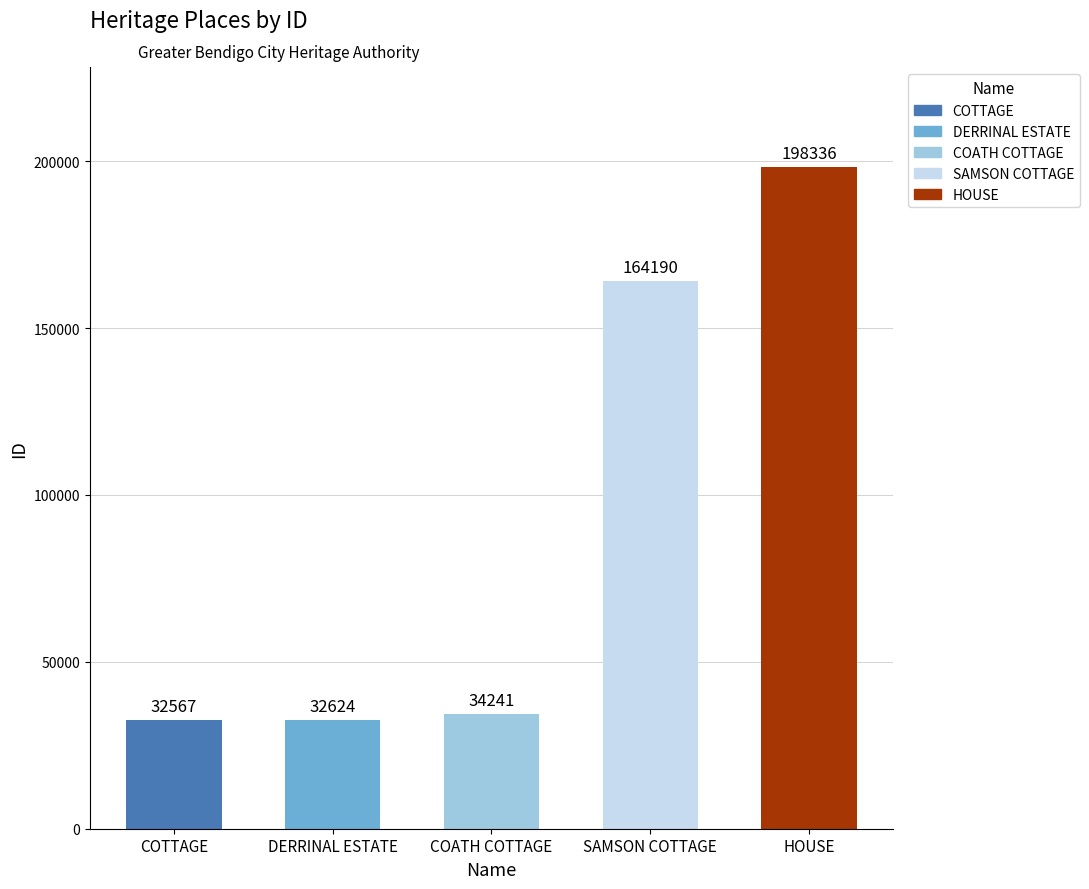

What position from the left is DERRINAL ESTATE?

2